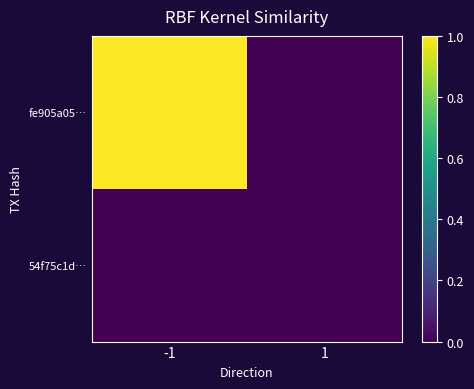

Count the number of data series in this chart.

2